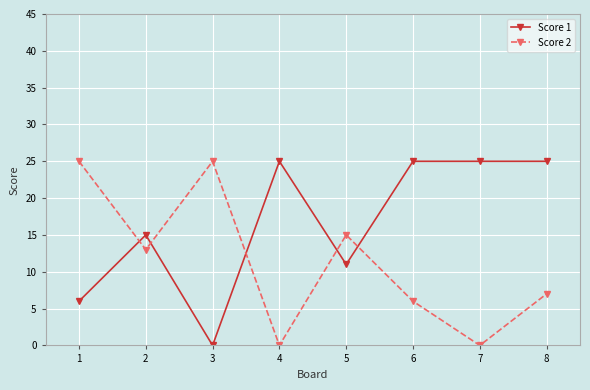

The Score 2 series shows 25 at 1. True or false?

True